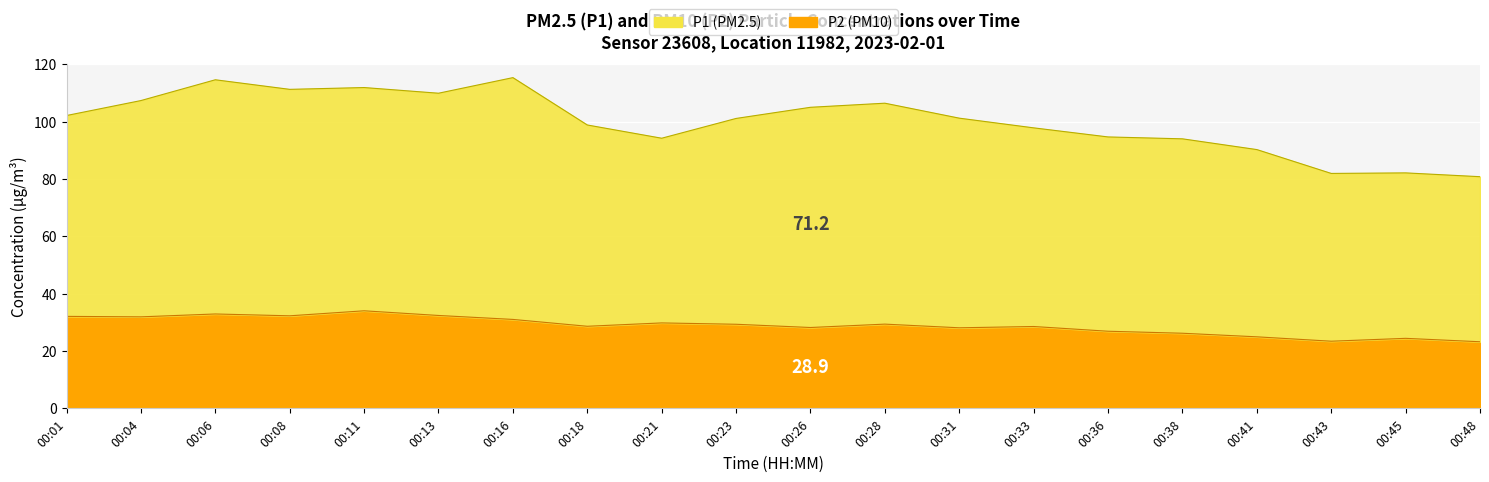

The value of P2 at 00:08 is 32.3. True or false?

True